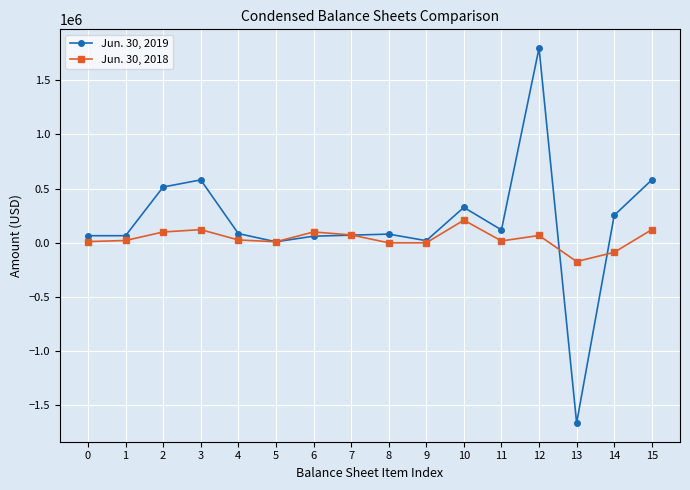

After their last crossing, which series has the higher values: Jun. 30, 2018 or Jun. 30, 2019?

Jun. 30, 2019